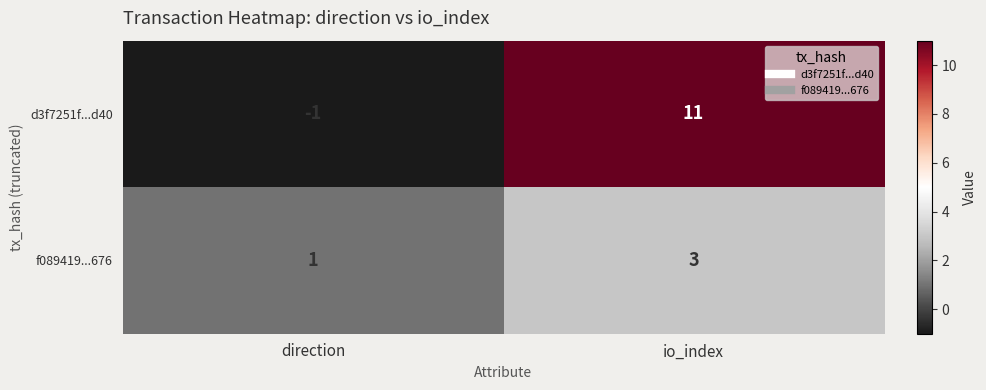

List the series in order of their overall mean, lowest first.

f089419...676, d3f7251f...d40